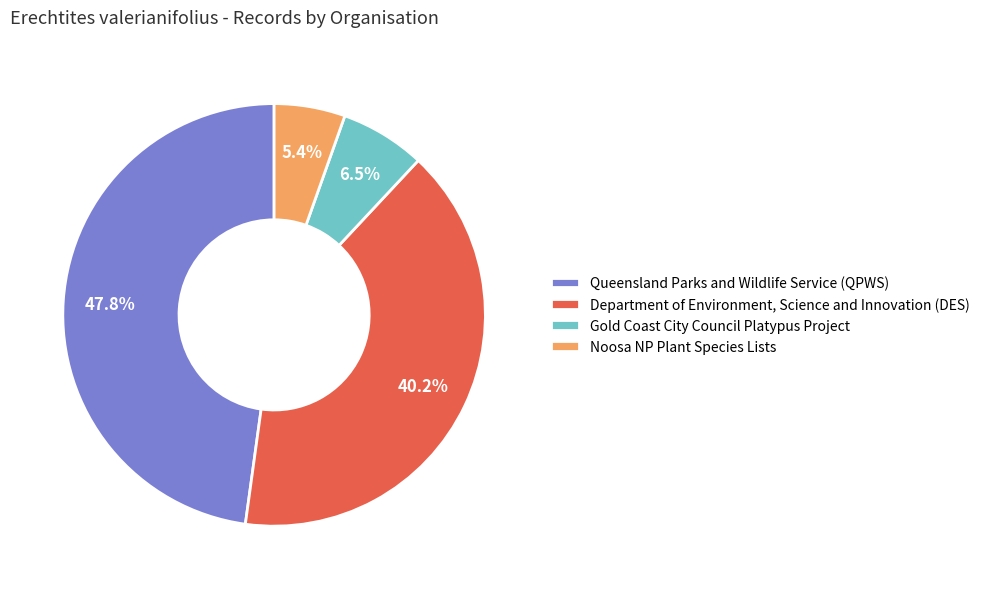

Is it true that Gold Coast City Council Platypus Project is 1% of the pie?

False